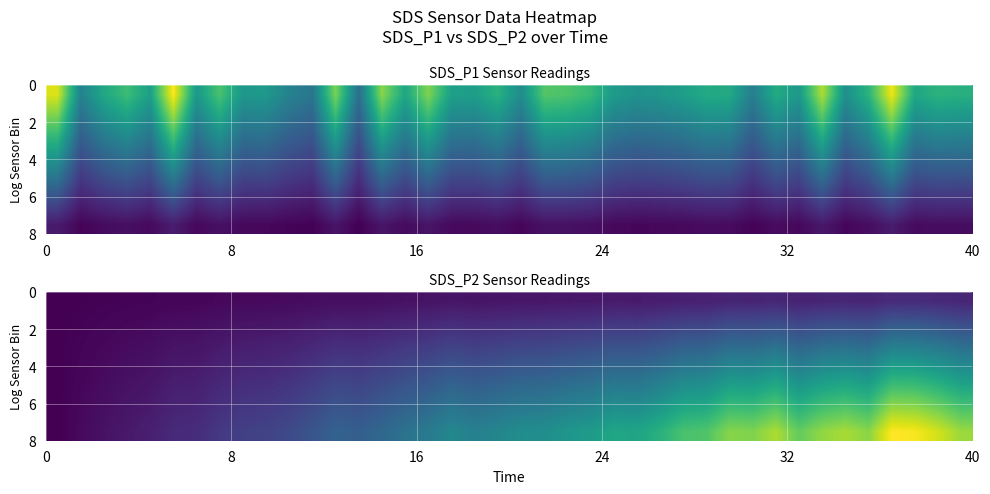

At how many categories does at least one series exceed 27?

18